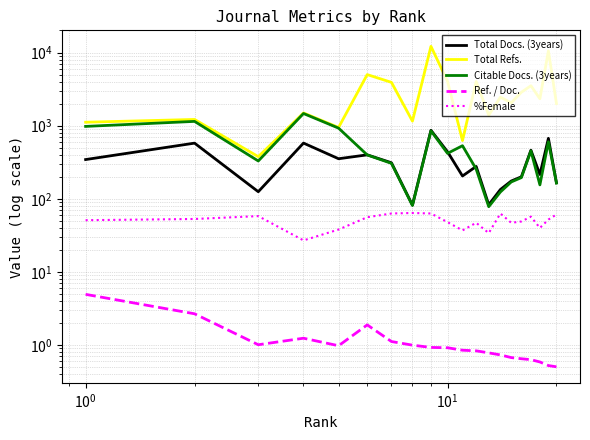

True or false: Citable Docs. (3years) and Total Refs. intersect in this chart.

False